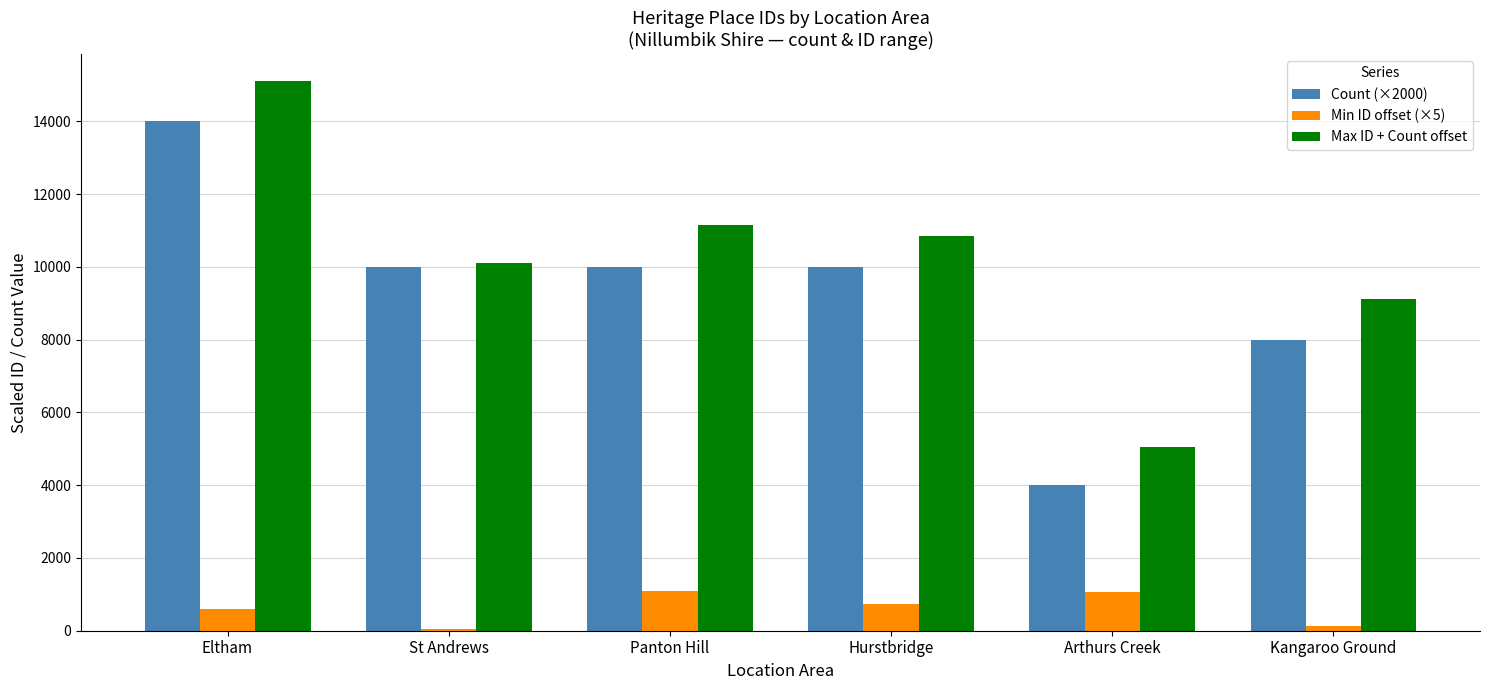

What is the greatest value displayed?

15095